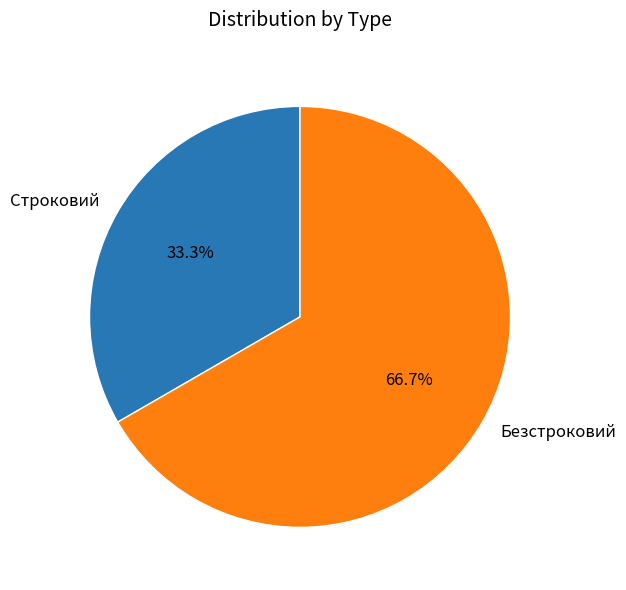

What portion of the pie excludes Безстроковий?

33.3%